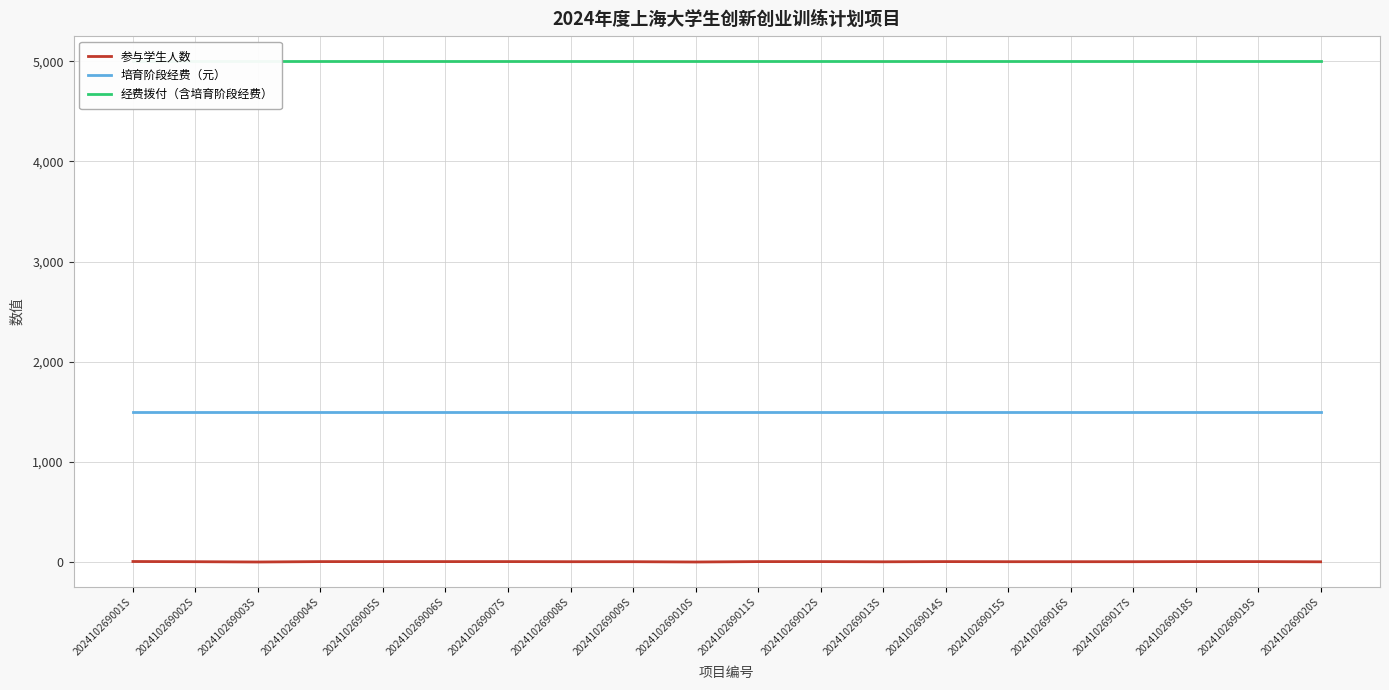

How many data points in 参与学生人数 are above 5?

1